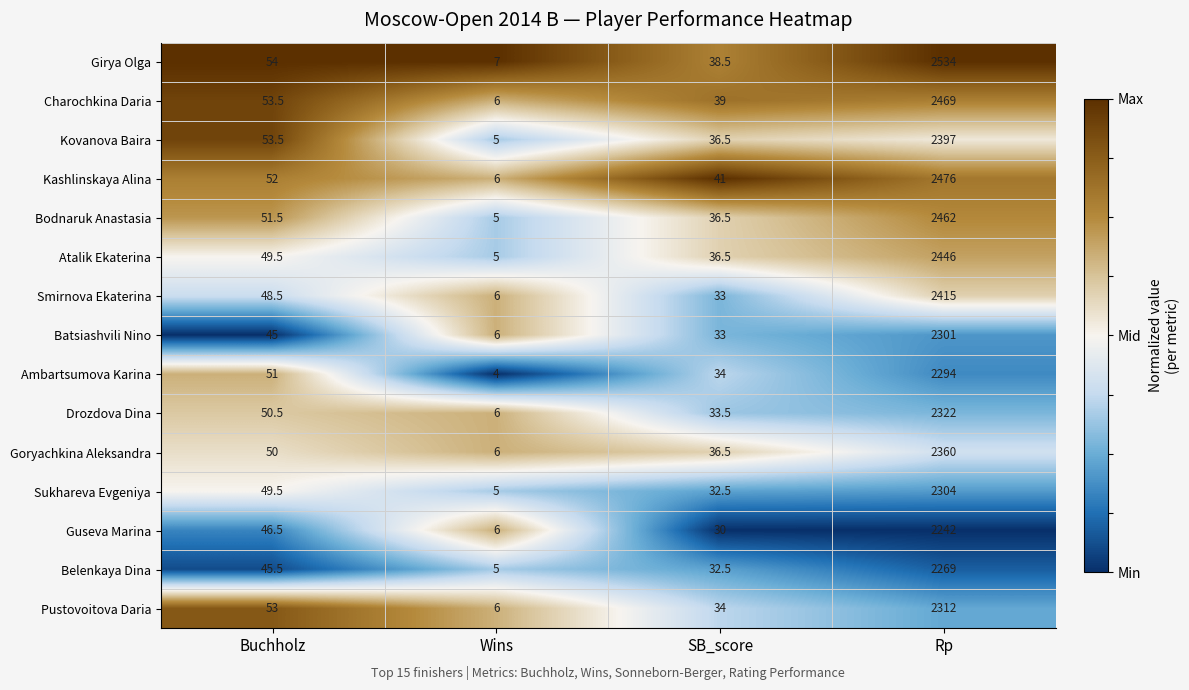

Is it true that Goryachkina Aleksandra equals 1564.8 at Rp?

False